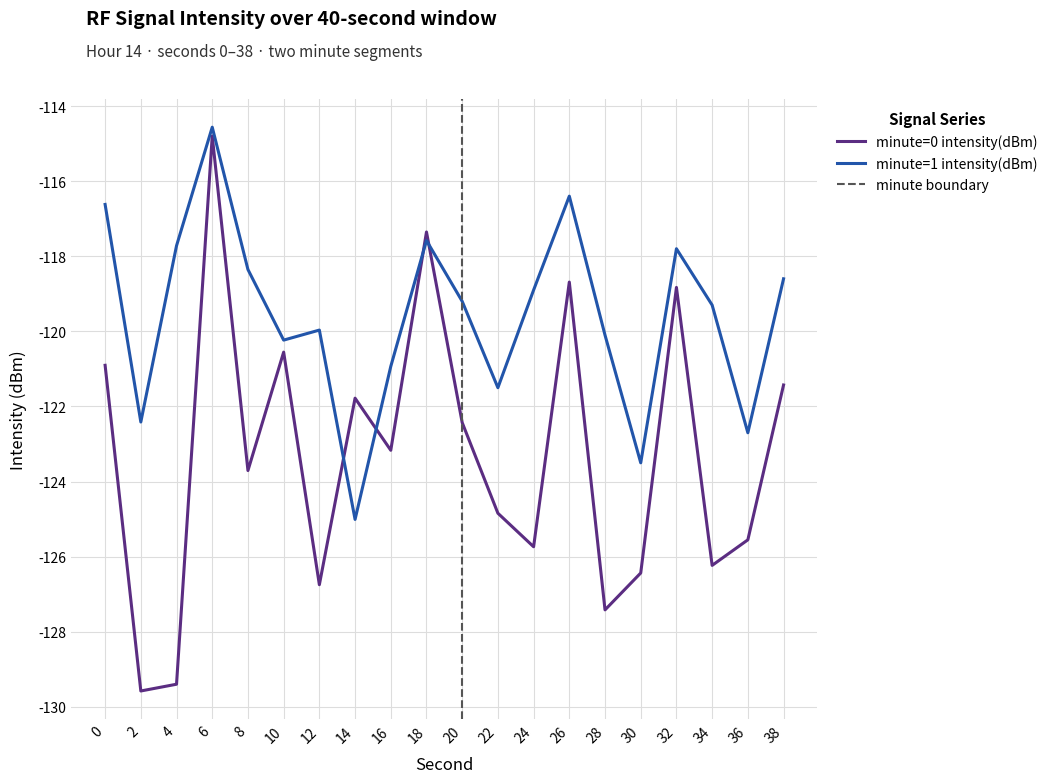

What is the sum of all minute=0 intensity(dBm) values?

-2465.6